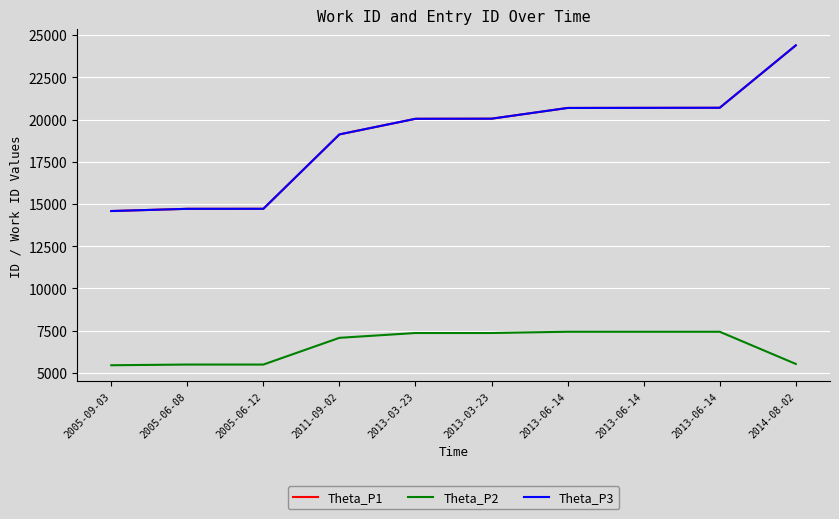

The value of Theta_P3 at 2013-06-14 is 20685. True or false?

True